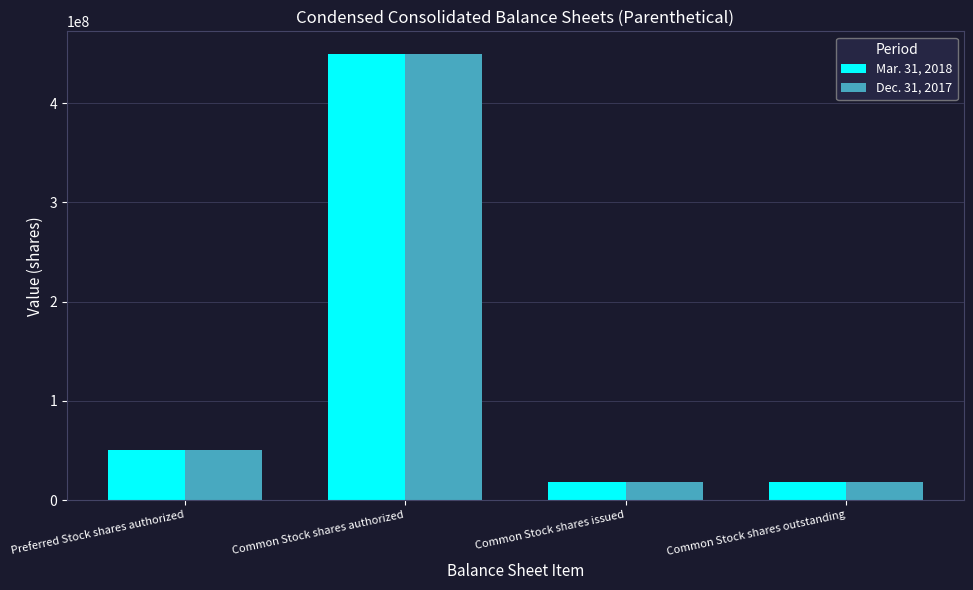

At which label is Mar. 31, 2018 closest to 234089899?

Preferred Stock shares authorized